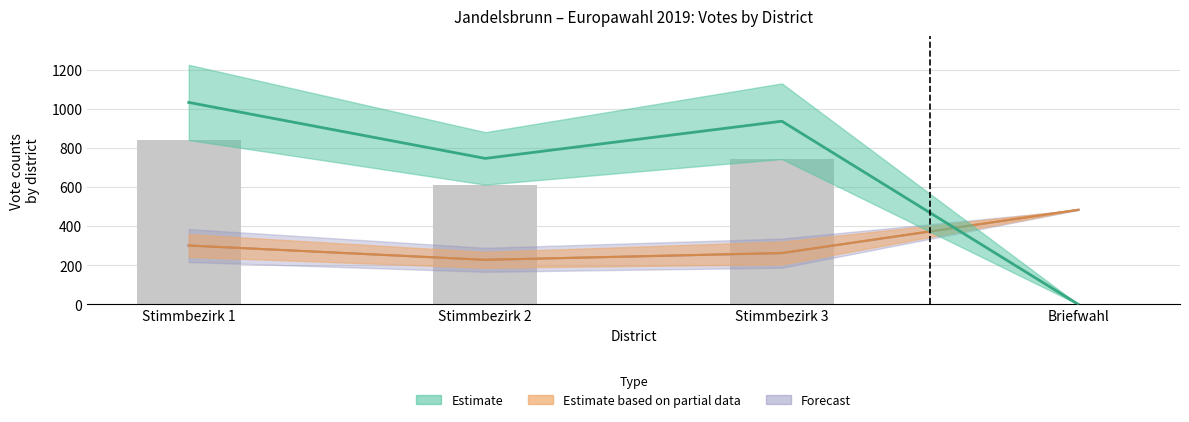

What is the total value across all series at Briefwahl?

967